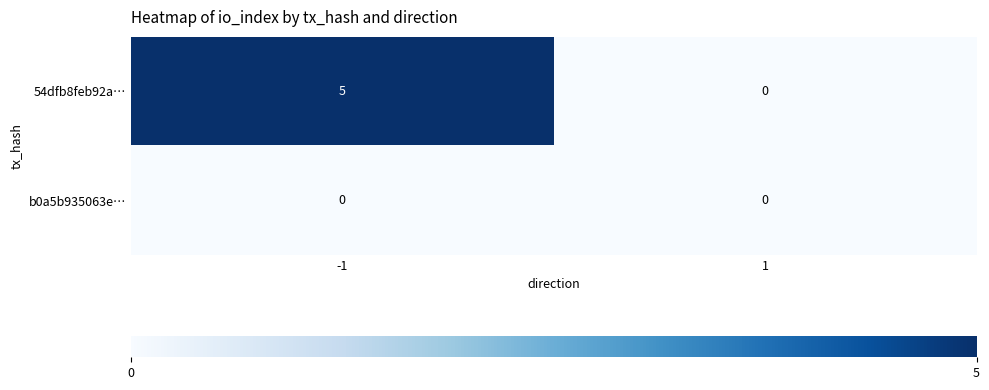

Which series changed the most between -1 and 1?

54dfb8feb92a…